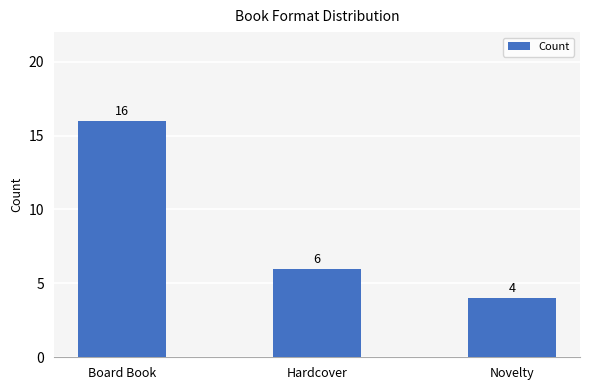

Read the value at Novelty, to the nearest 5.

5